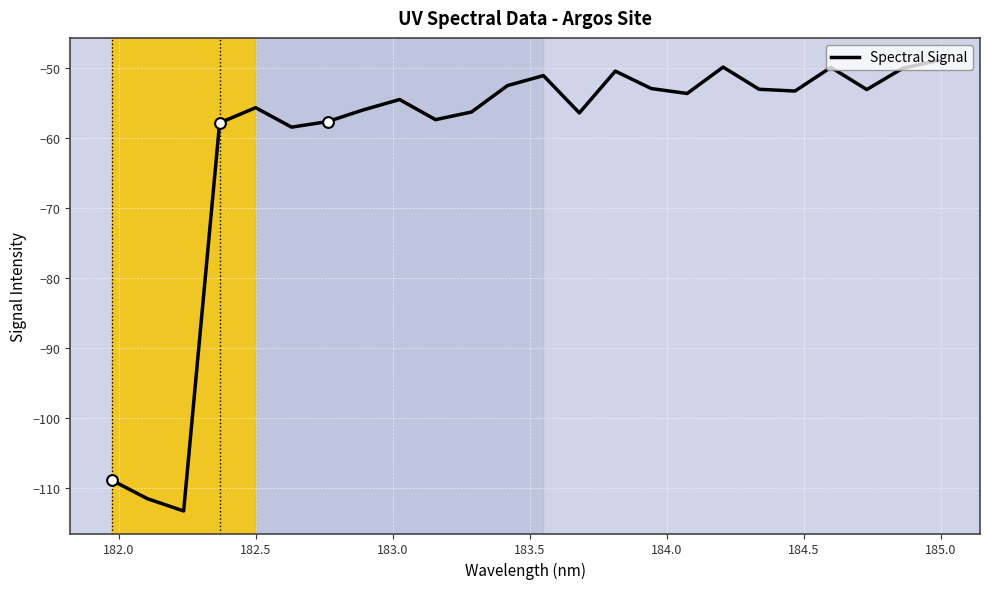

What is the minimum value shown in the chart?

-113.2